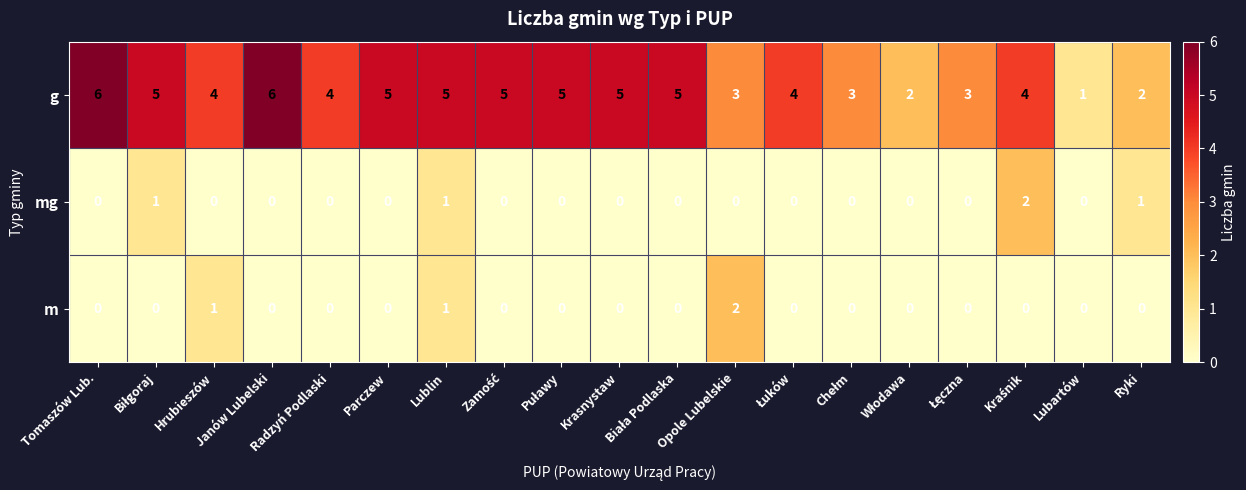

What is the sum of all g values?

77